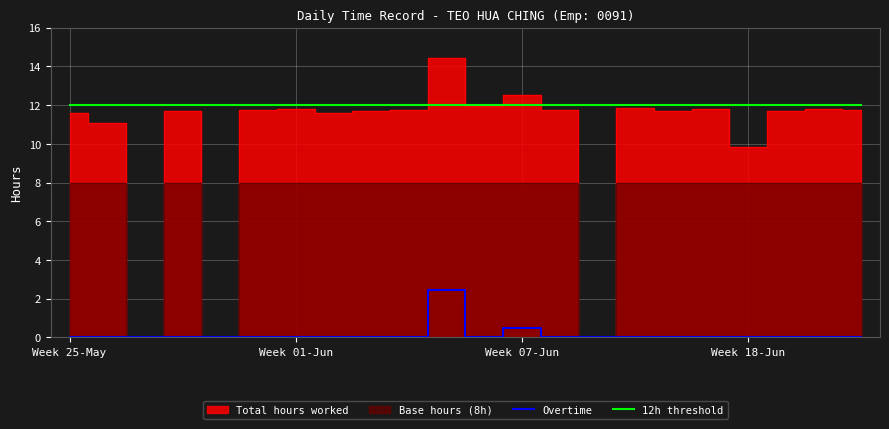

What is the label of the 5th point from the left?

4